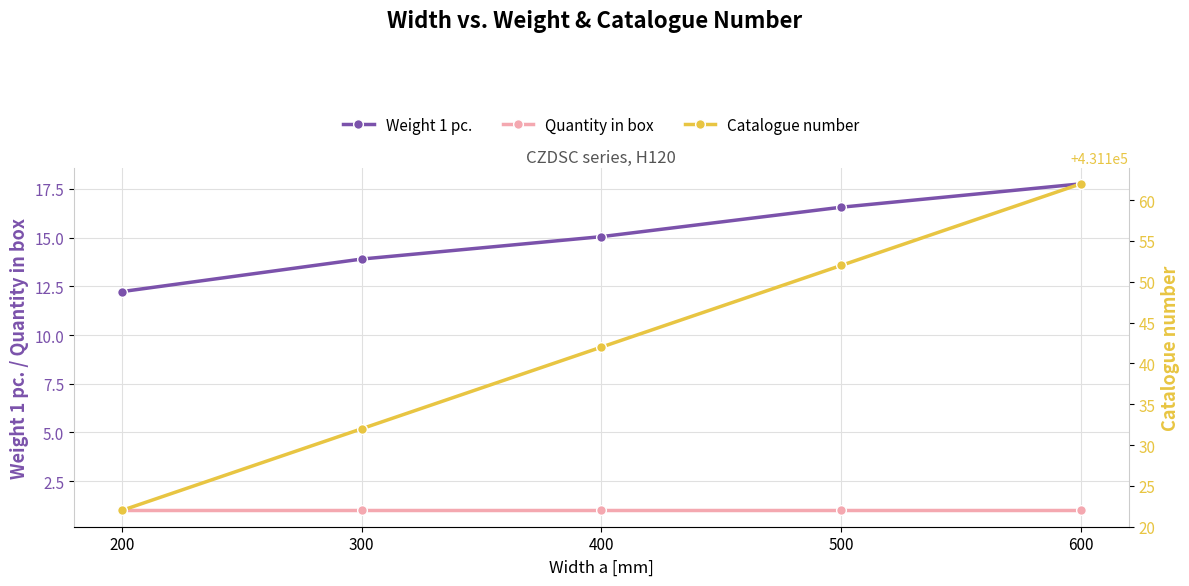

Between 200 and 500, which is larger?

500